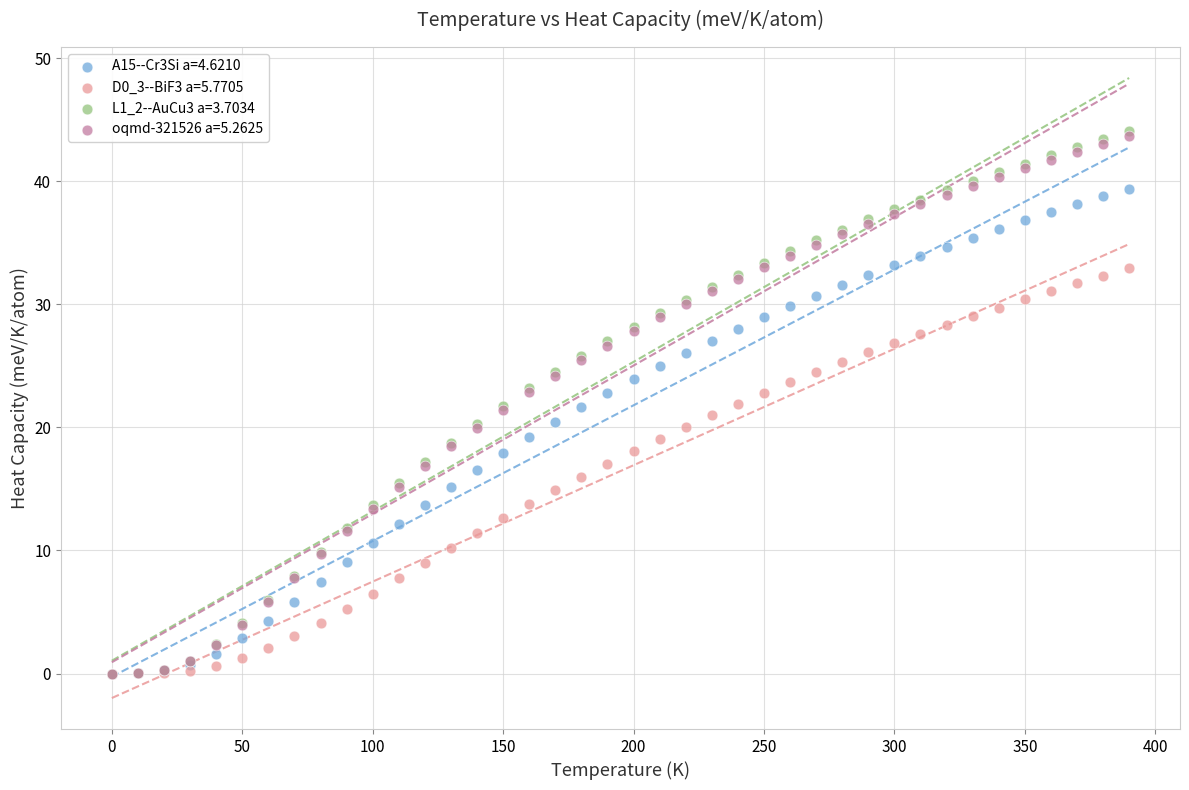

Which series has the largest Y range (max minus min)?

L1_2--AuCu3 a=3.7034